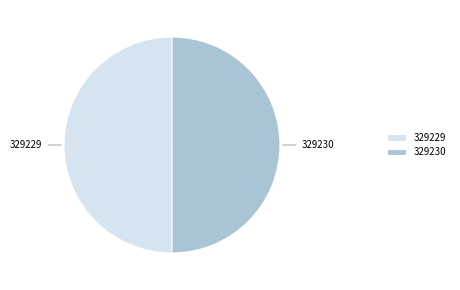

Is it true that 329229 is 50% of the pie?

True